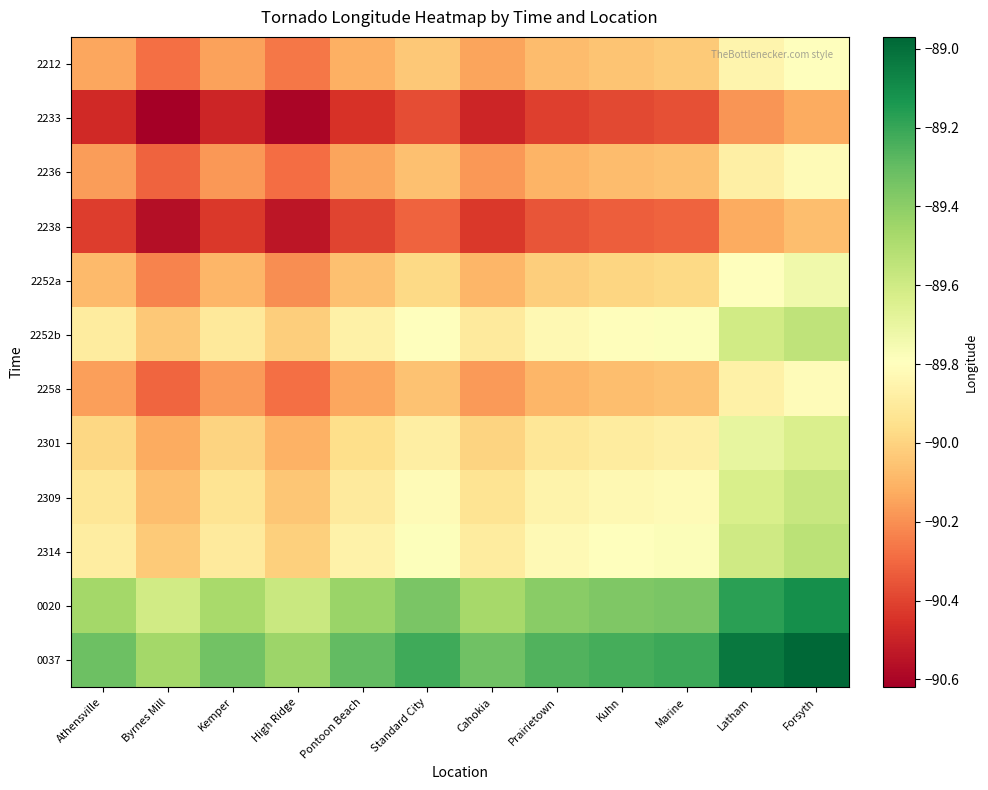

Which label corresponds to the largest value in the chart?

Forsyth